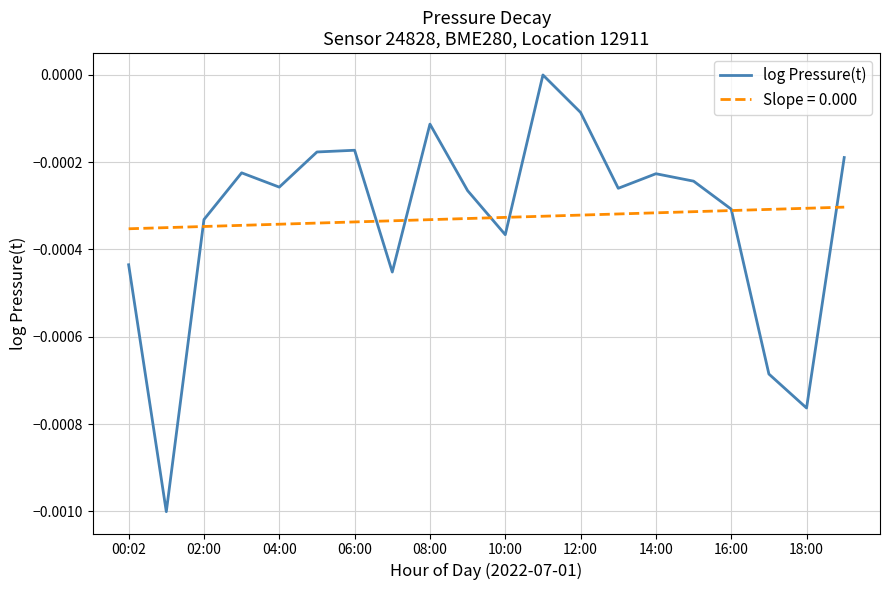

Rank the series by their maximum value, from highest to lowest.

log Pressure(t), Slope = 0.000